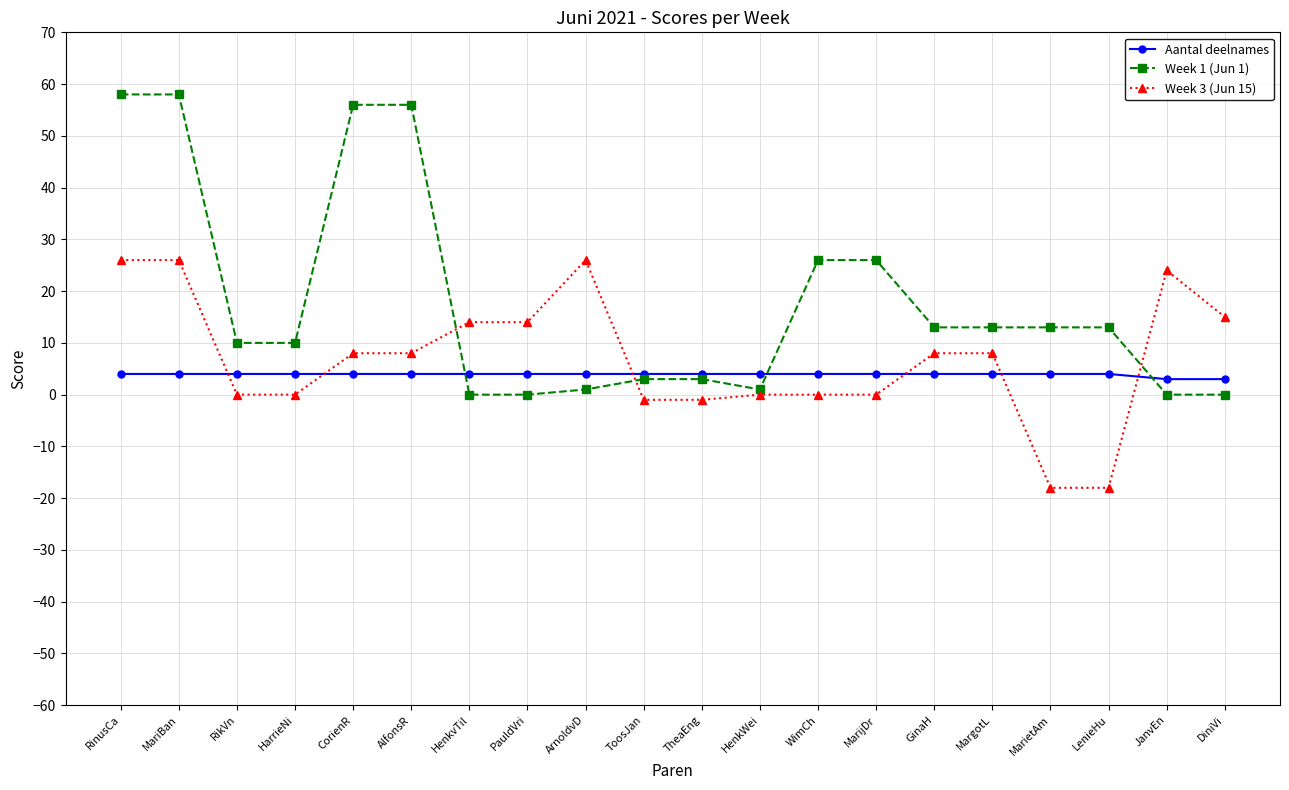

Is it true that Week 3 (Jun 15) equals 26 at ArnoldvD?

True